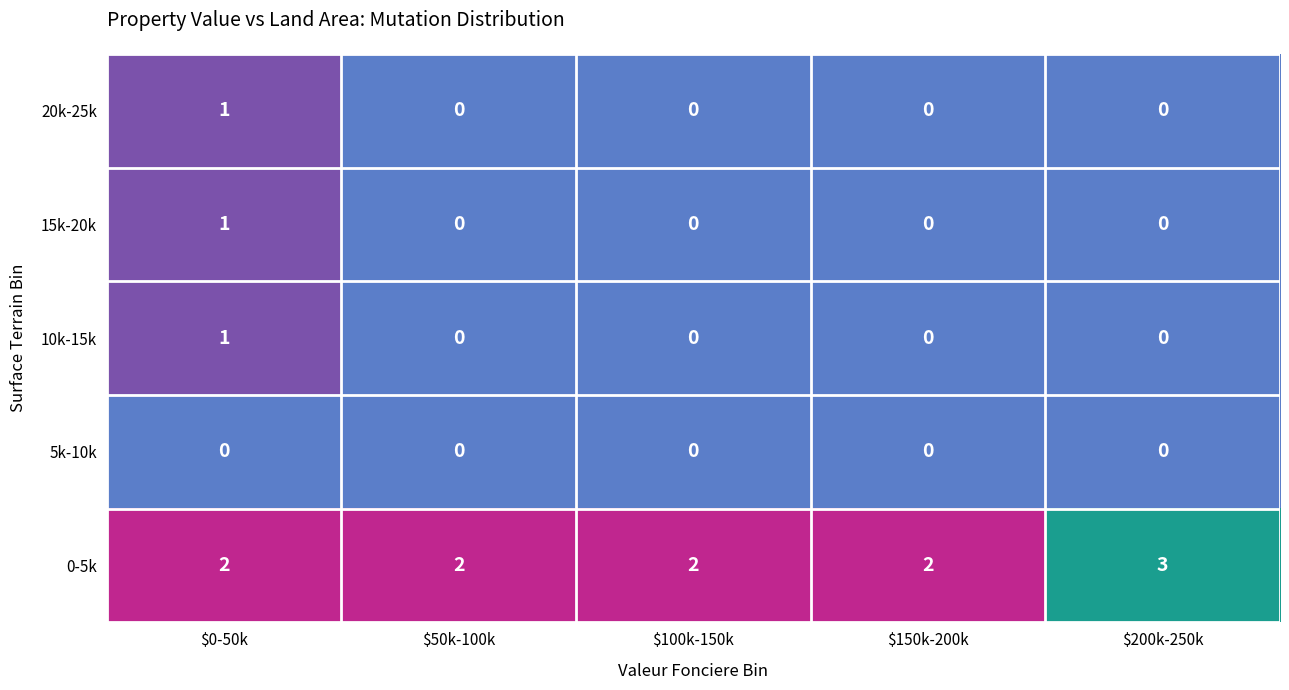

The value of 0-5k at $150k-200k is 2. True or false?

True